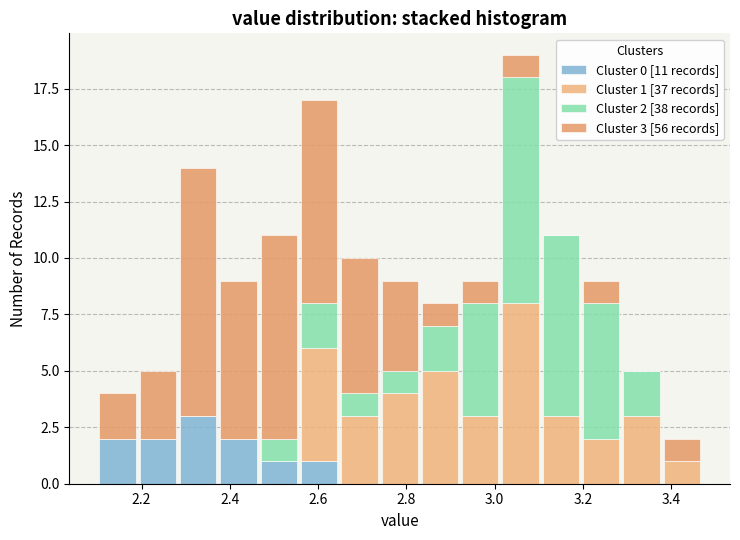

Which range on the x-axis has the tallest stacked bar (by total height)?

3.02 to 3.10